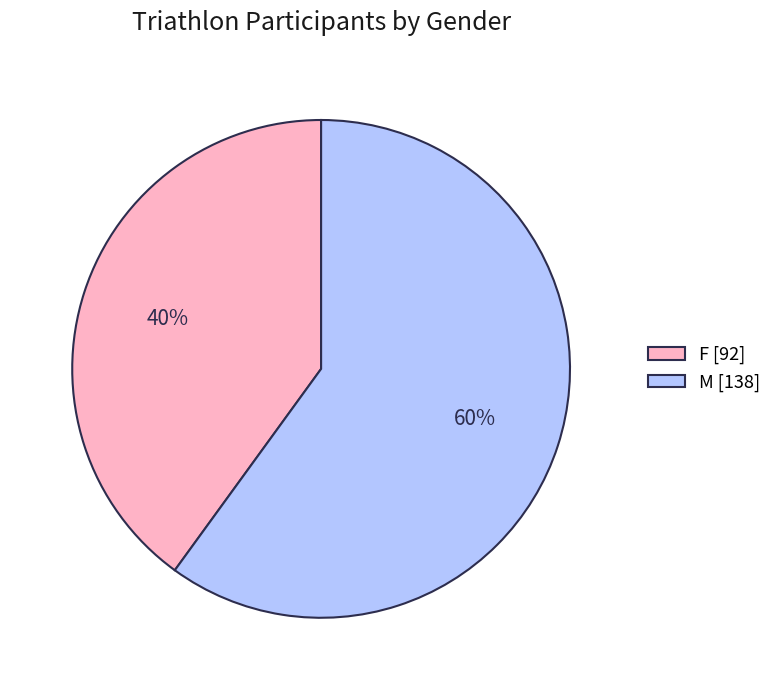

To the nearest percent, what is the average slice percentage?

50%